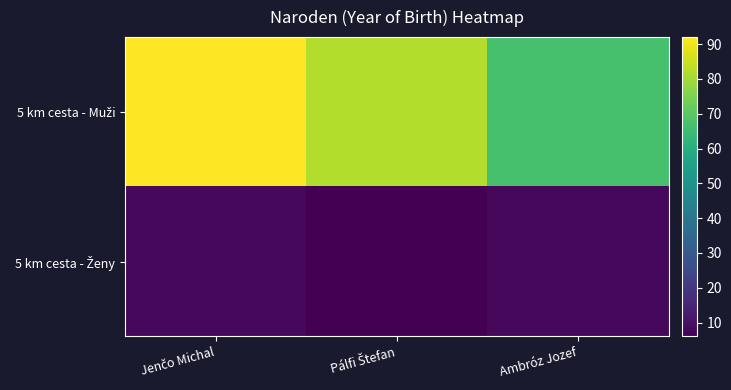

Between Pálfi Štefan and Ambróz Jozef, which series saw the biggest shift?

5 km cesta - Muži